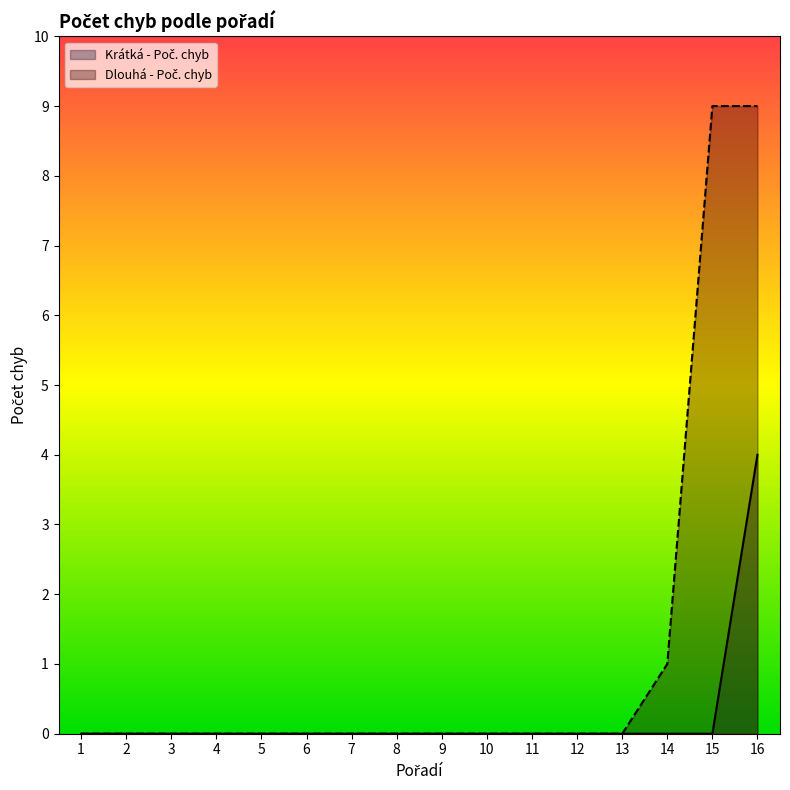

How many lines are shown in the chart?

2